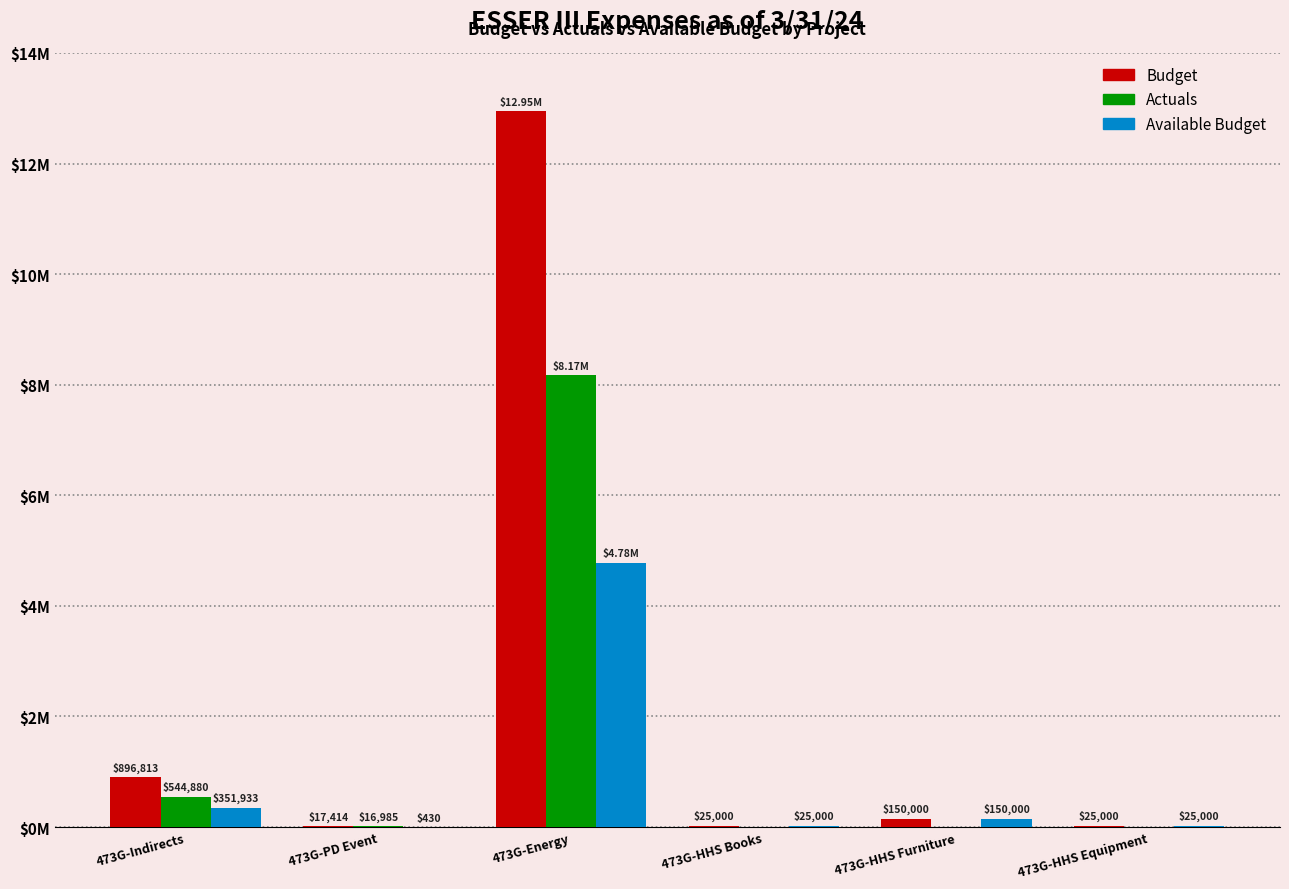

What are all the series names shown in the legend?

Budget, Actuals, Available Budget